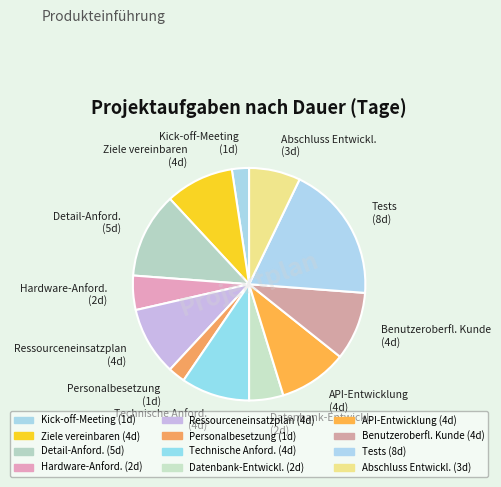

Do API-Entwicklung and Datenbank-Entwickl. together represent more than half of the pie?

No